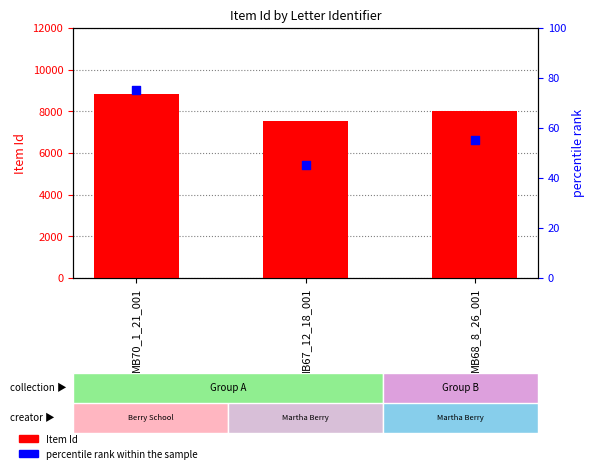

At how many categories does at least one series exceed 4988?

3